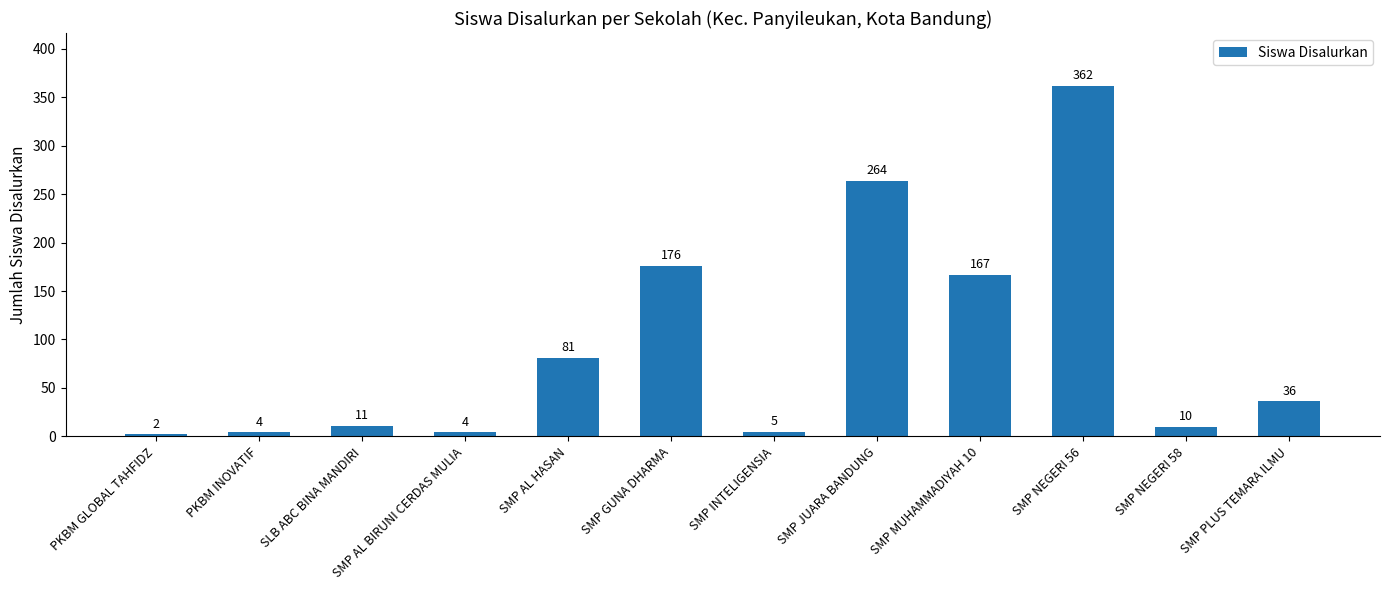

Reading left to right, transcribe all the data shown in this chart.

PKBM GLOBAL TAHFIDZ=2	PKBM INOVATIF=4	SLB ABC BINA MANDIRI=11	SMP AL BIRUNI CERDAS MULIA=4	SMP AL HASAN=81	SMP GUNA DHARMA=176	SMP INTELIGENSIA=5	SMP JUARA BANDUNG=264	SMP MUHAMMADIYAH 10=167	SMP NEGERI 56=362	SMP NEGERI 58=10	SMP PLUS TEMARA ILMU=36